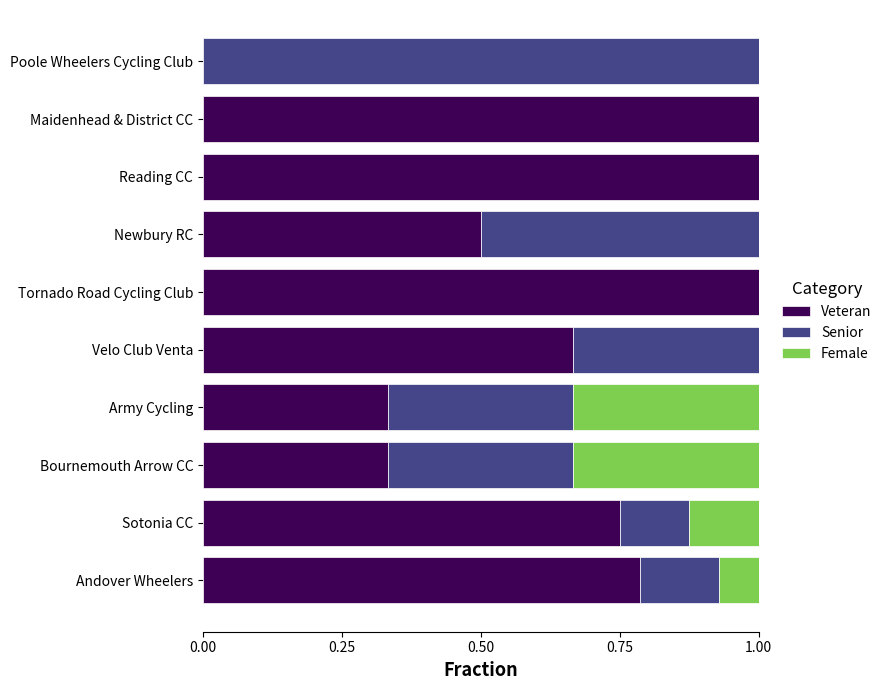

What is the sum of all Veteran values?

6.4